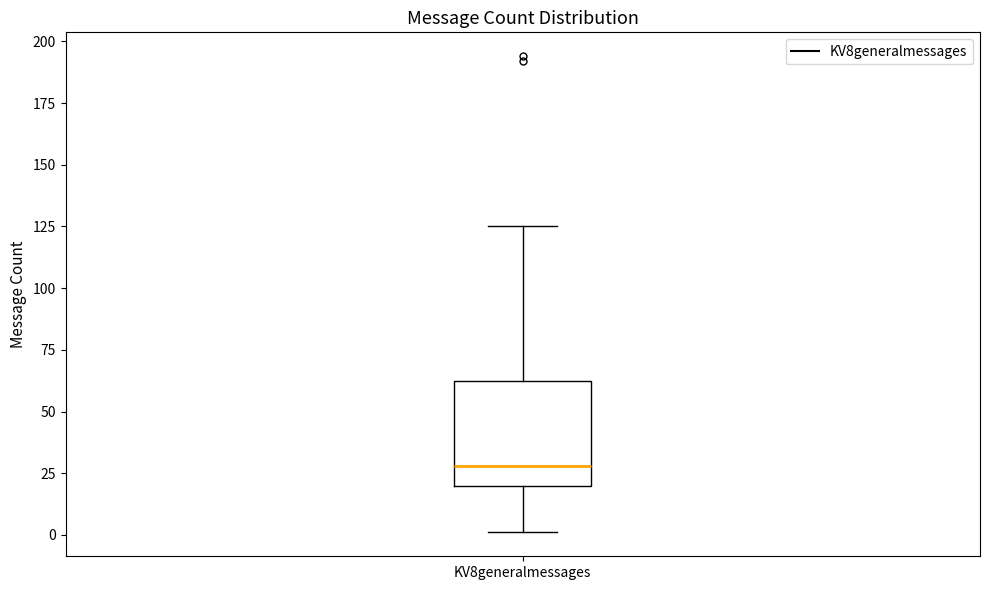

Read this box plot against the y-axis: the position of the median line, the range covered by the box, and the ends of both whiskers. The values are not printed on the chart, so give them approximately, as read against the axis.

median 30, box 20 to 65, whiskers 0 to 125